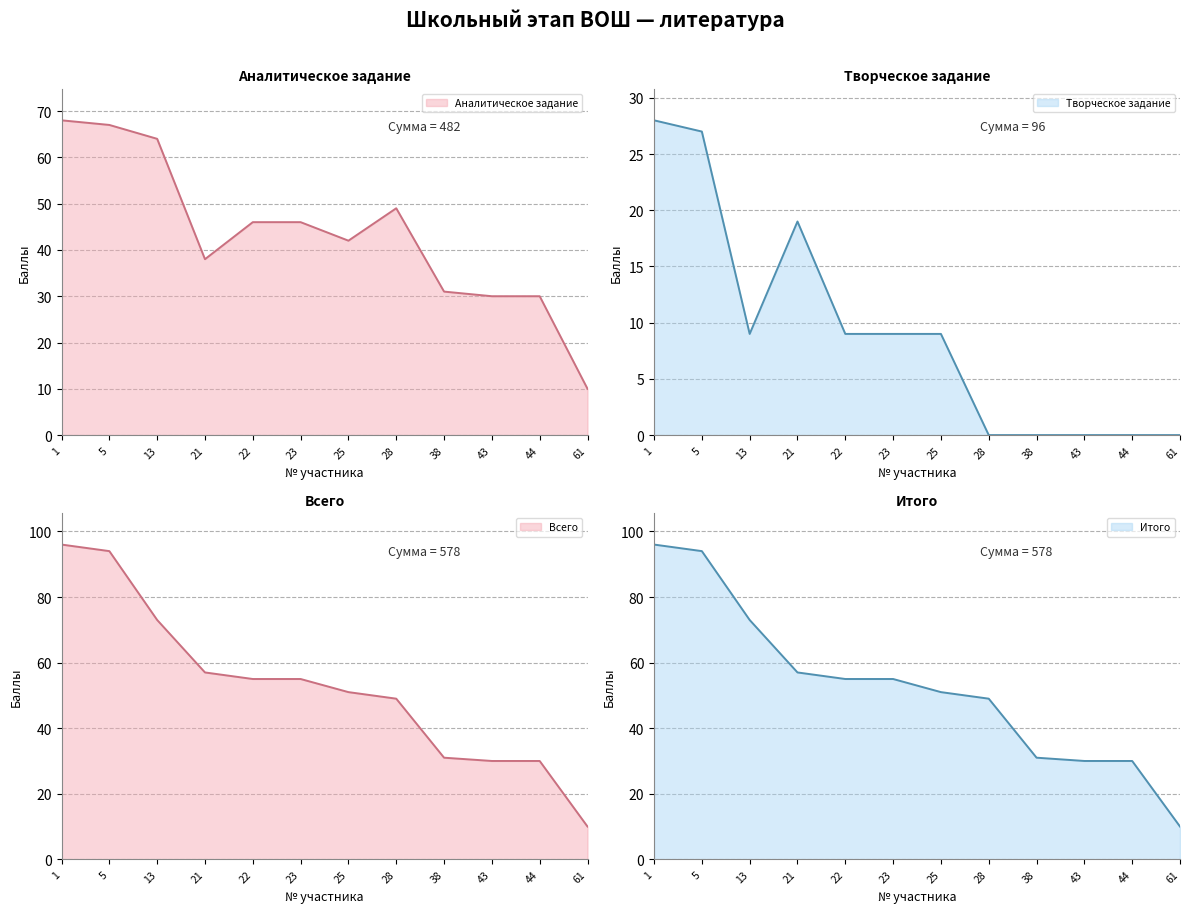

What is the spread (max minus min) of values at 21?

38